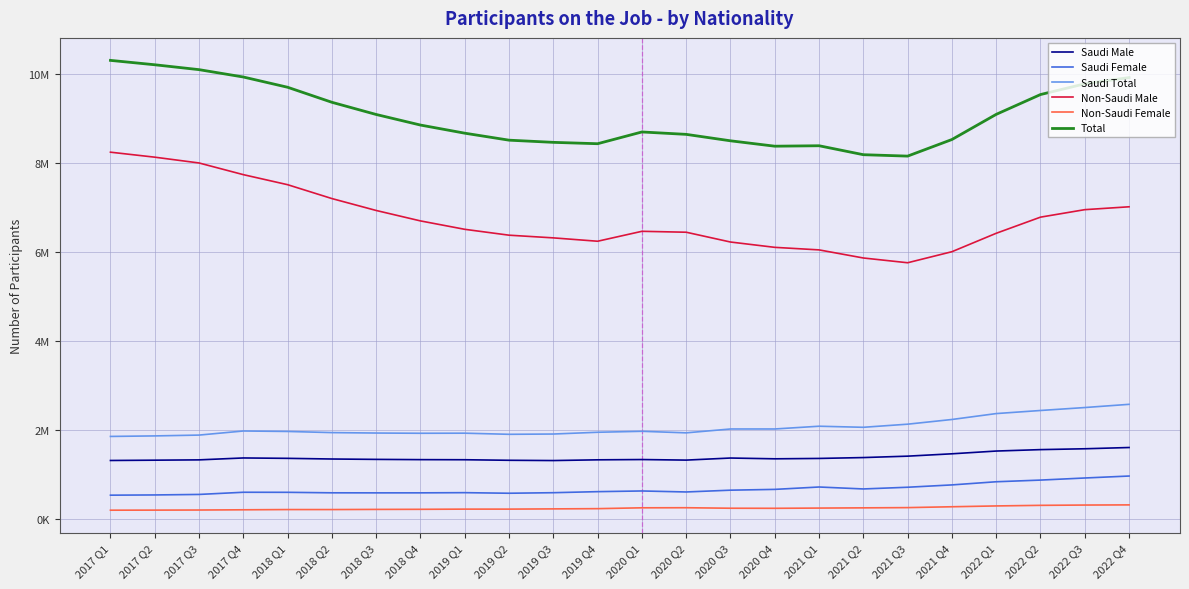

True or false: Saudi Female has more than 2 interior local peaks.

True